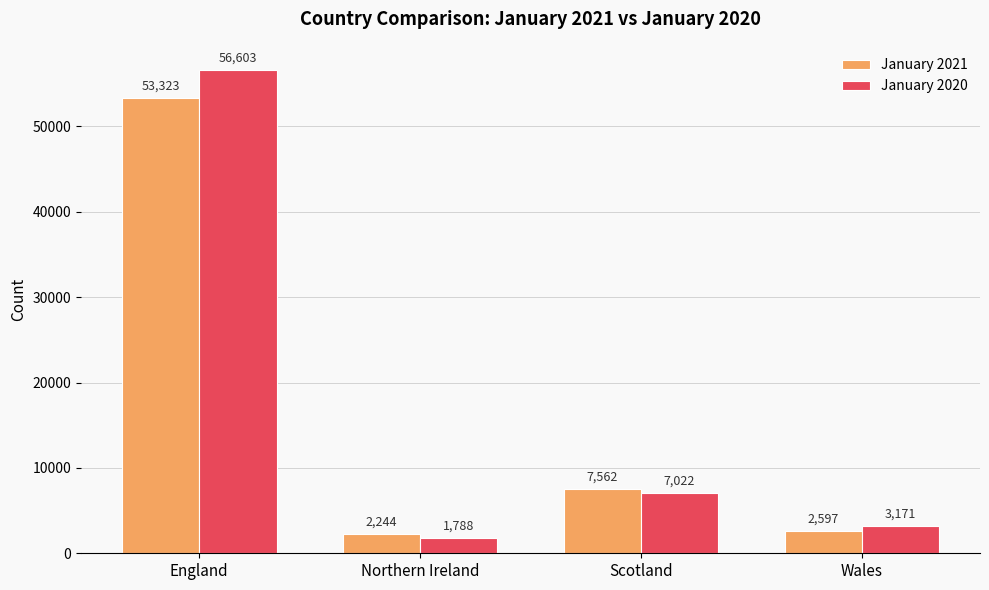

What is the sum of the January 2021 values at Wales and England?

55920